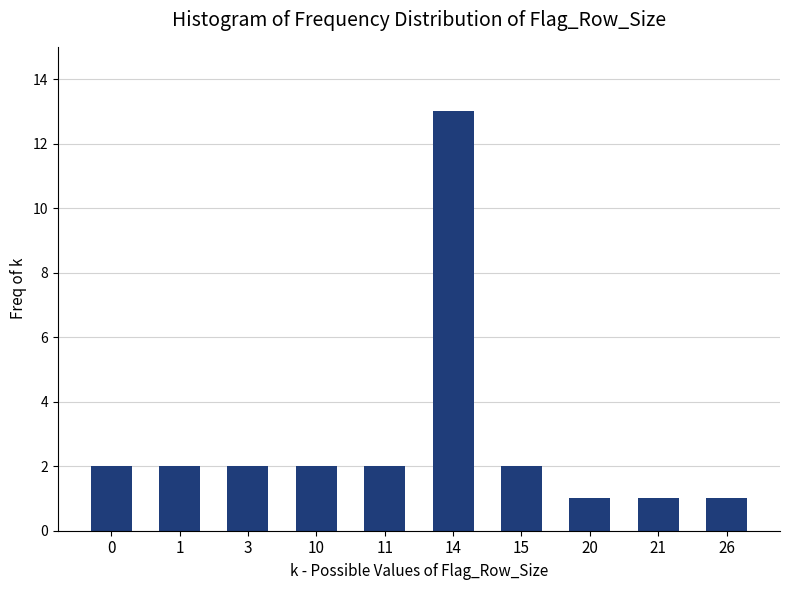

Reading right to left, list all the values displayed in this chart.

1	1	1	2	13	2	2	2	2	2